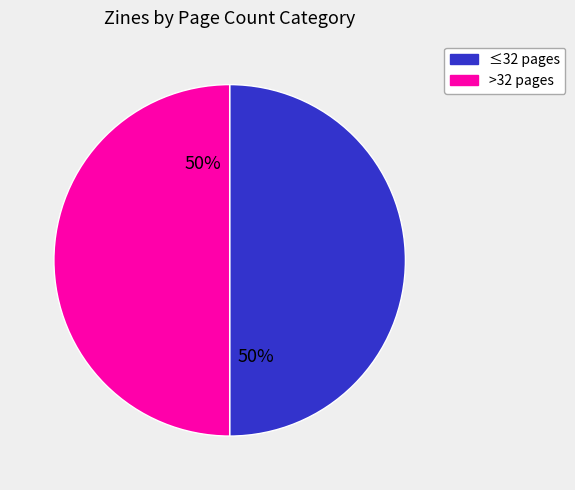

To the nearest percent, what is the average slice percentage?

50%